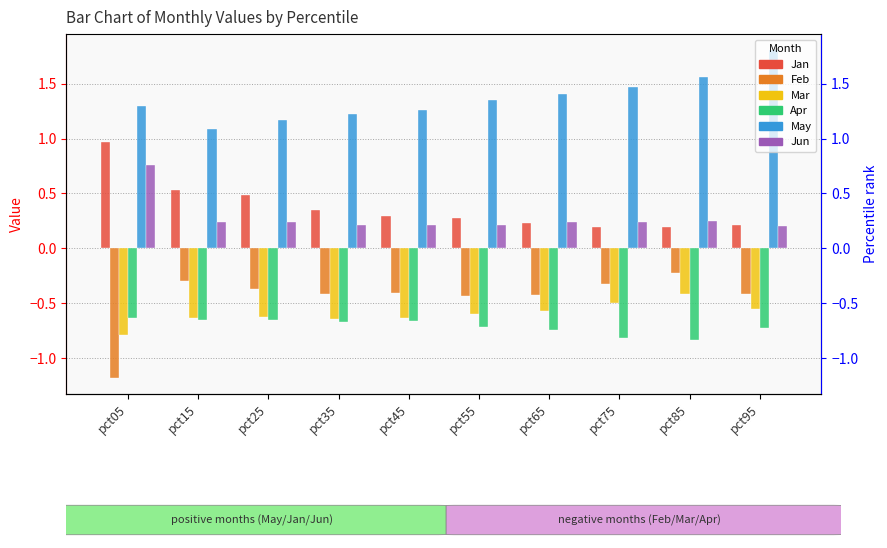

At how many categories does at least one series exceed 0?

10